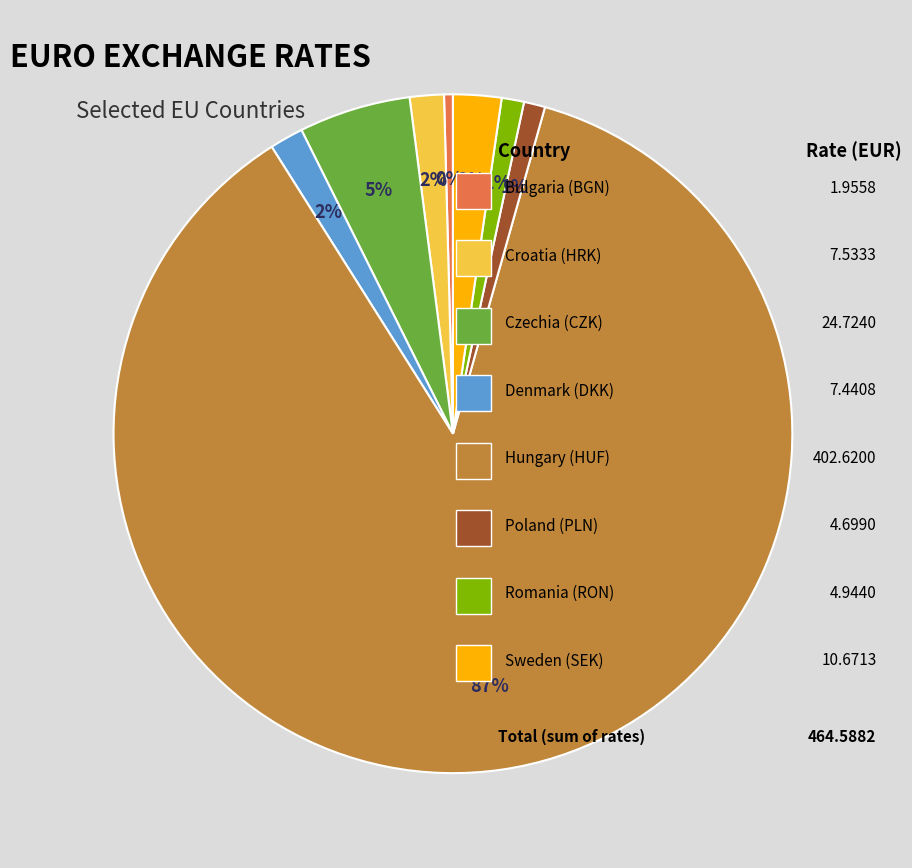

Does any single category account for the majority?

Yes